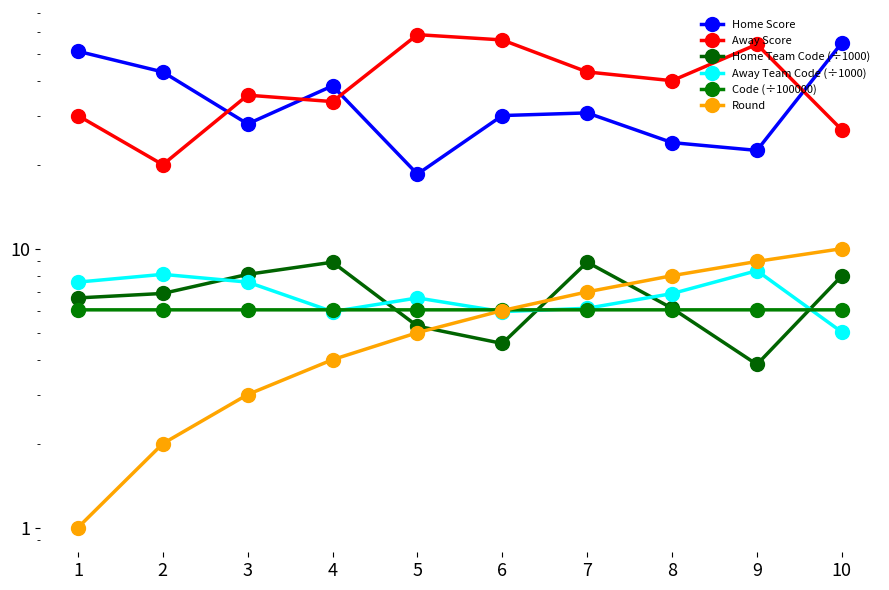

The Round series shows 10.0 at 10. True or false?

True